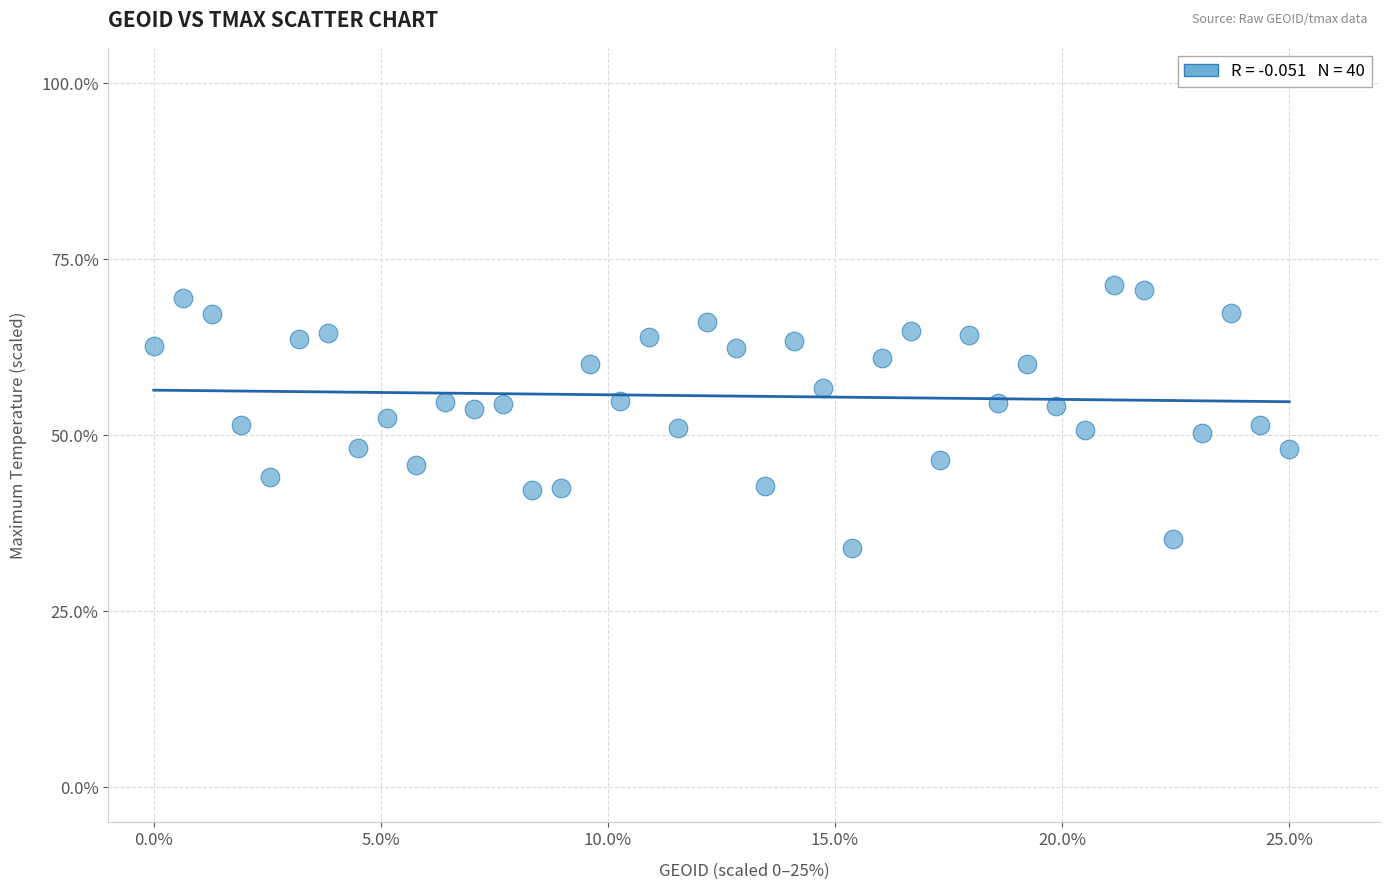

What is the range of X values (max minus min)?

25.0